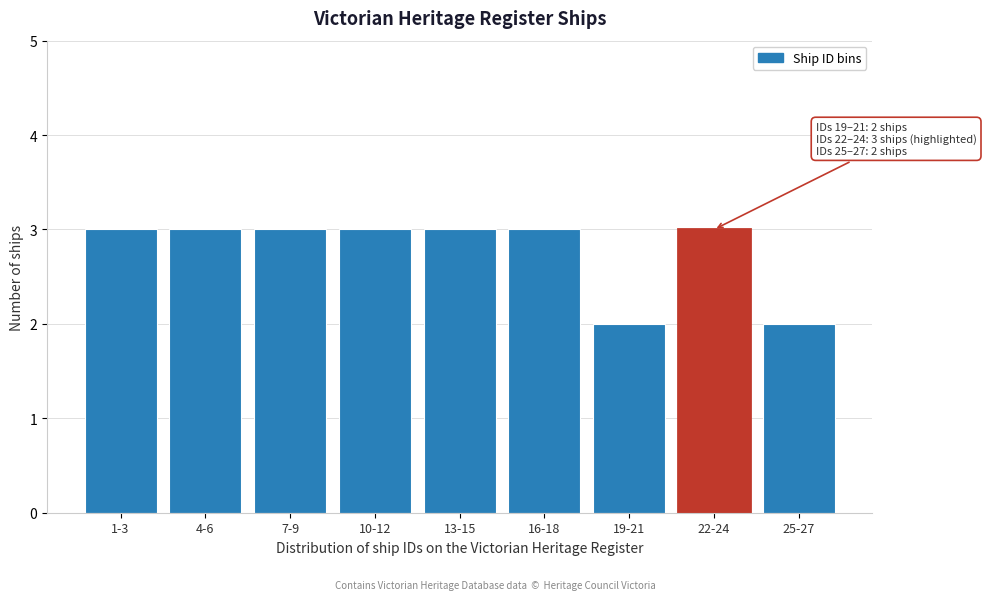

Reading right to left, extract all data points from this chart.

2	3	2	3	3	3	3	3	3